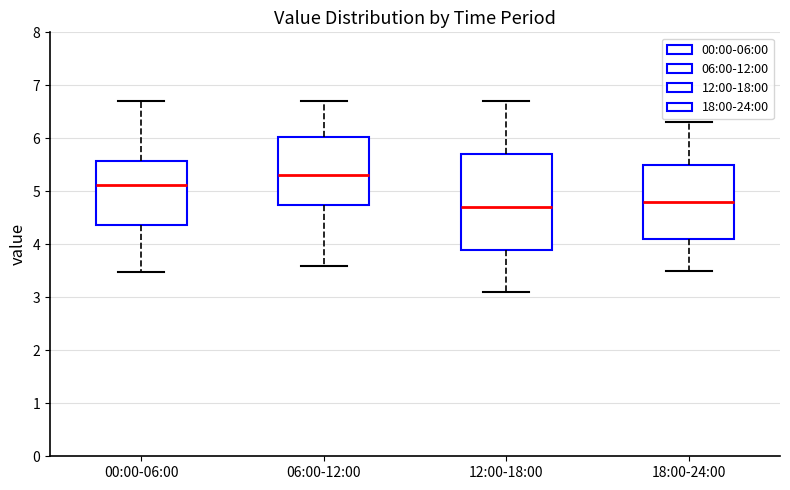

Which box is the tallest, from its lower edge to its upper edge?

12:00-18:00